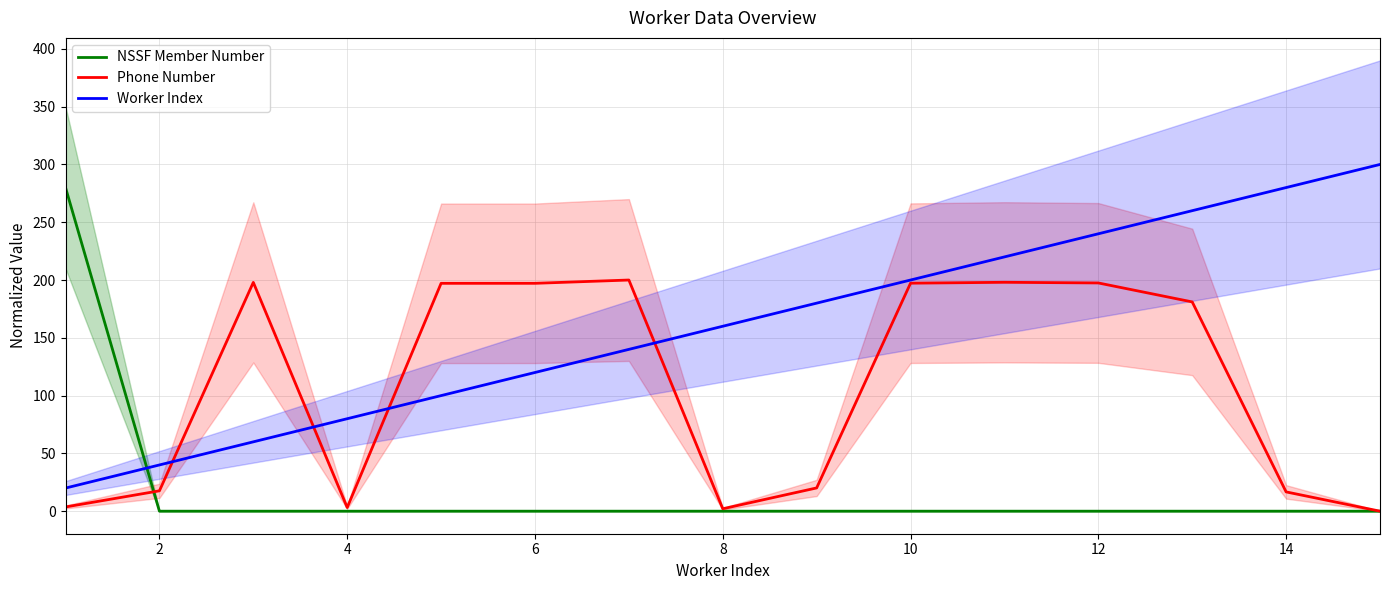

Is it true that Phone Number equals 197.5 at 12?

True